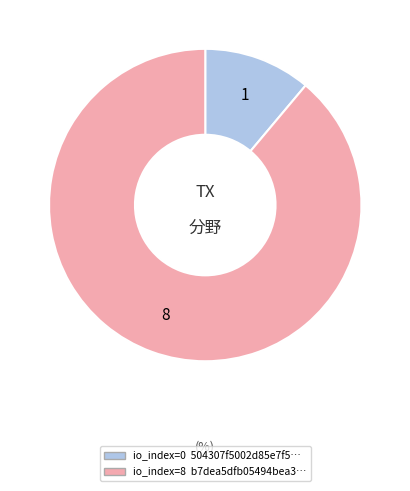

Is there a majority slice in this chart?

Yes